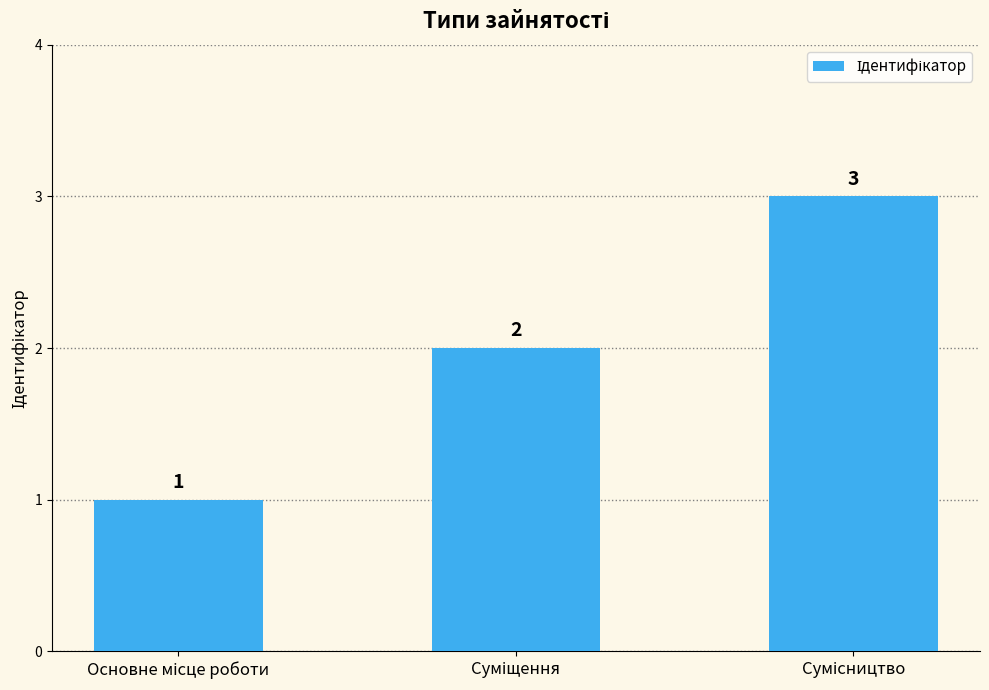

What is the sum of all values?

6